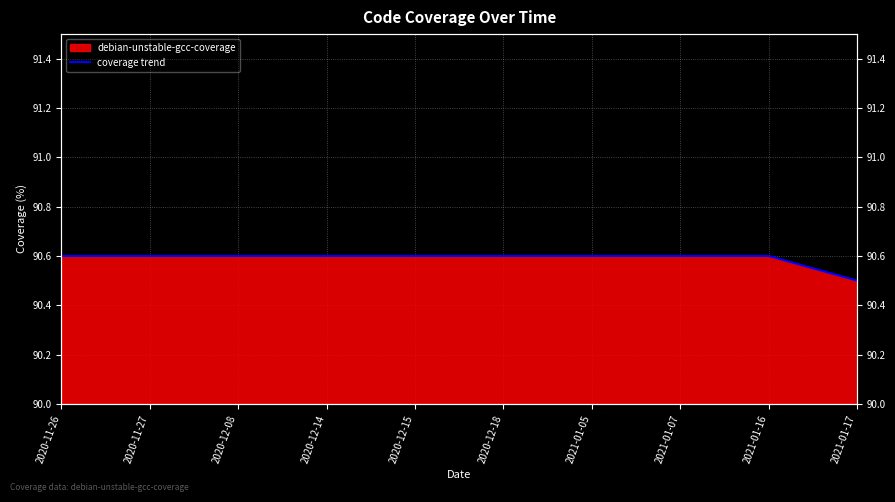

Reading left to right, transcribe all the data shown in this chart.

2020-11-26=90.6	2020-11-27=90.6	2020-12-08=90.6	2020-12-14=90.6	2020-12-15=90.6	2020-12-18=90.6	2021-01-05=90.6	2021-01-07=90.6	2021-01-16=90.6	2021-01-17=90.5